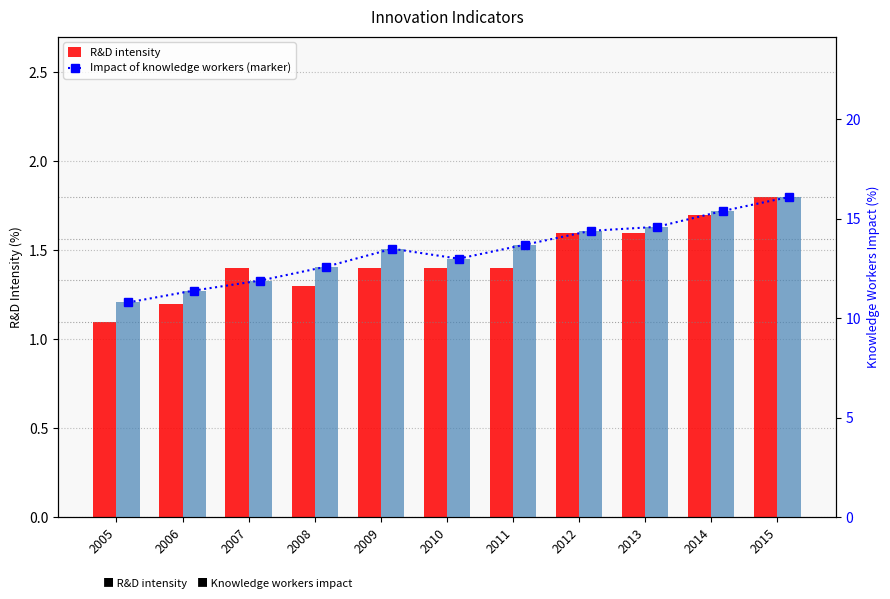

What is the average value of the R&D intensity series?

1.4